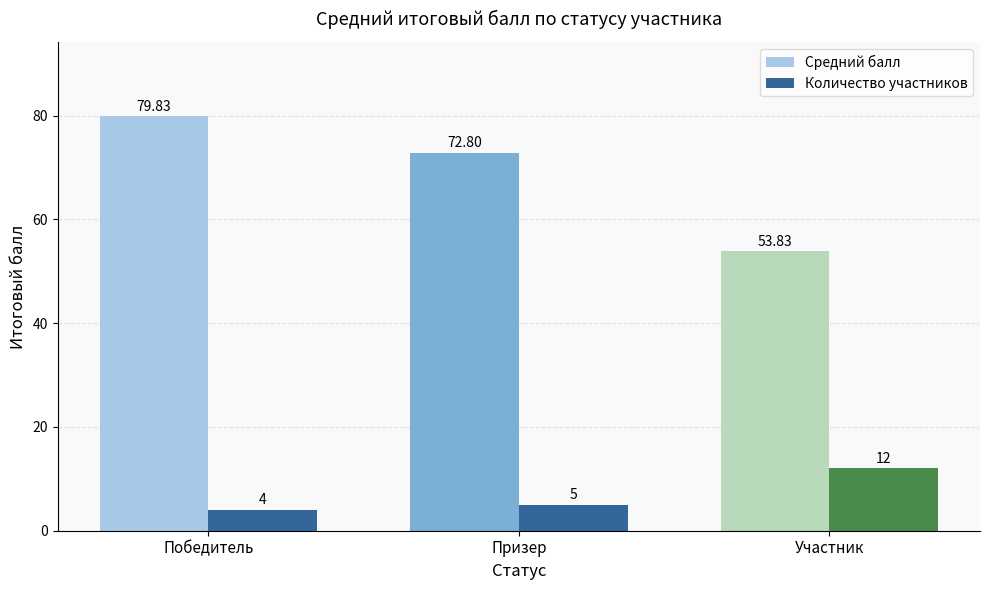

At how many categories does at least one series exceed 16?

3